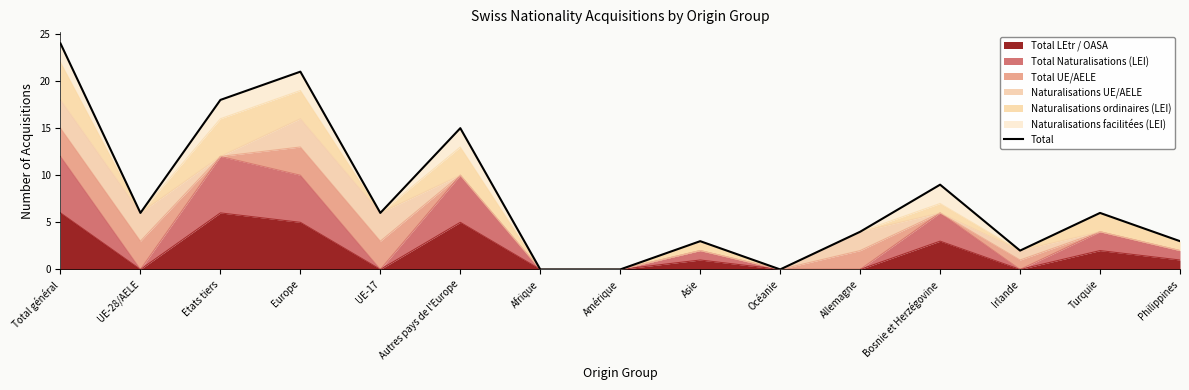

True or false: the data has more than 1 interior local peaks.

True